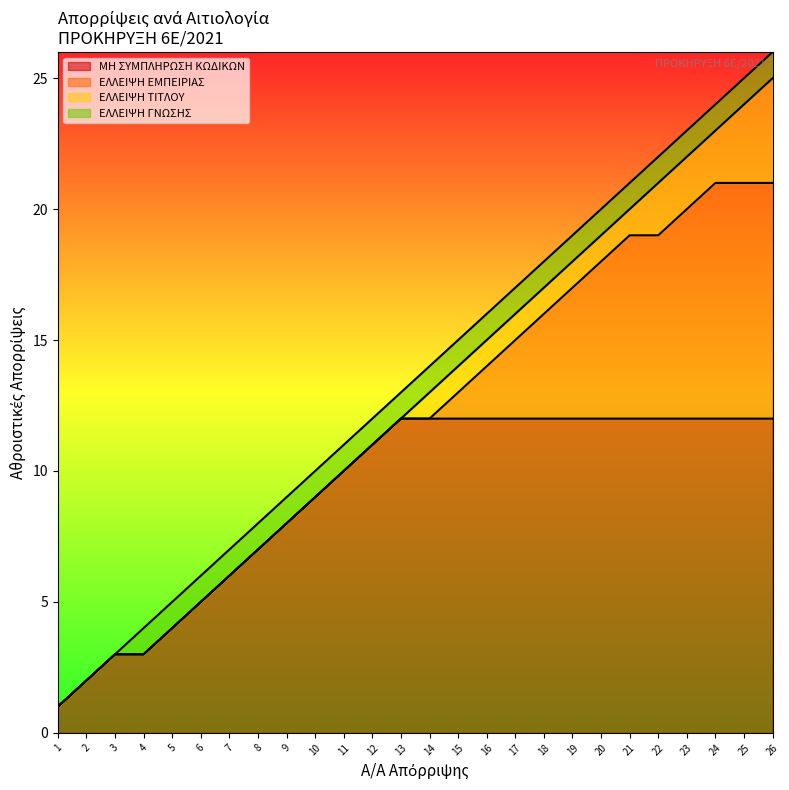

Between 6 and 10, which is larger?

10